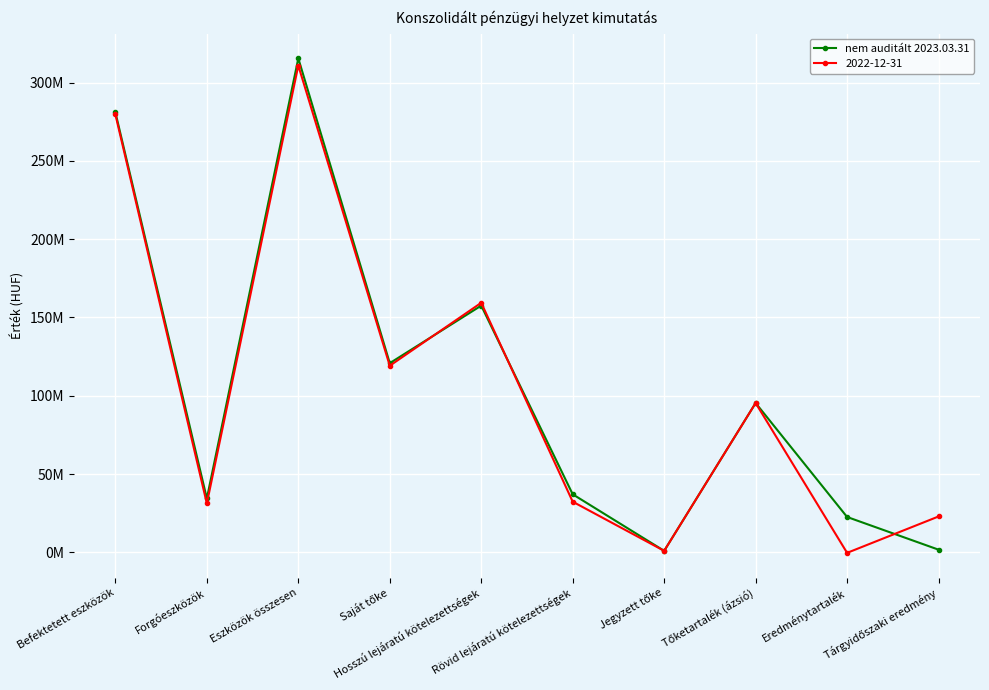

What are all the series names shown in the legend?

nem auditált 2023.03.31, 2022-12-31